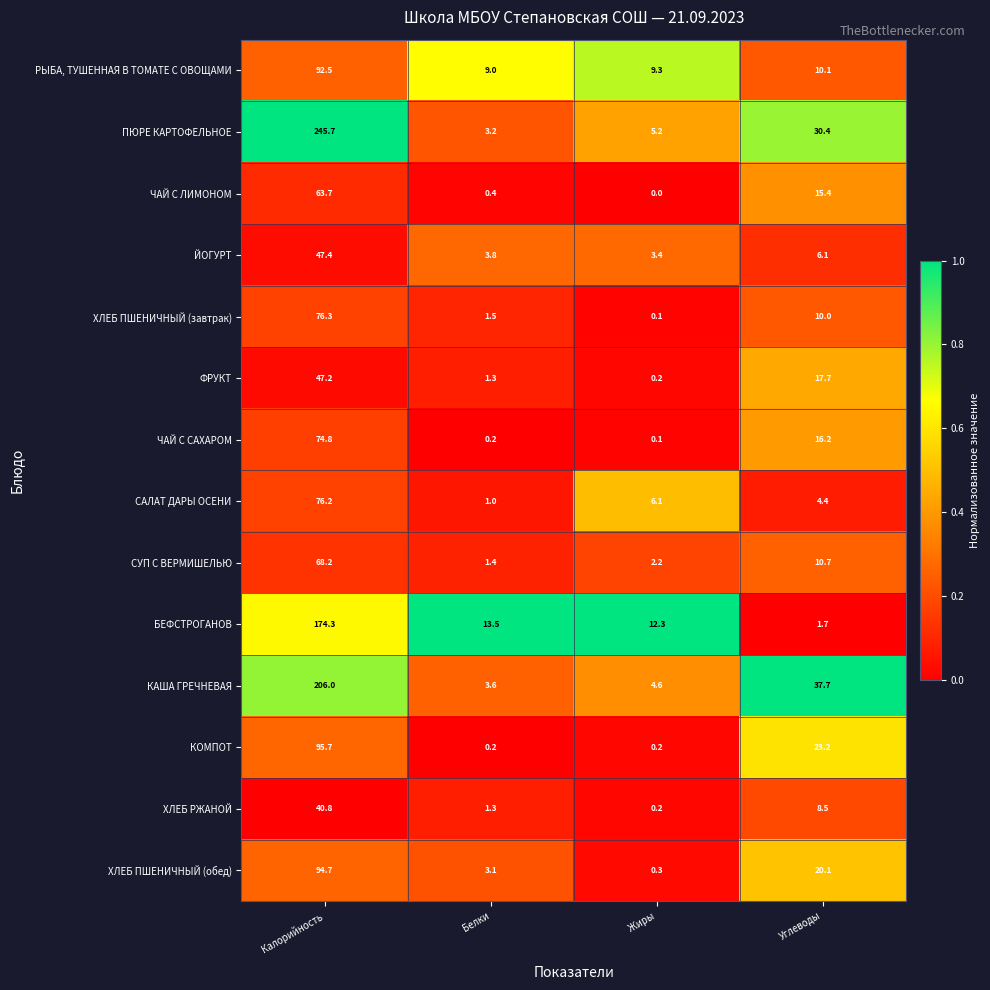

Which series has the largest range (max minus min)?

ПЮРЕ КАРТОФЕЛЬНОЕ